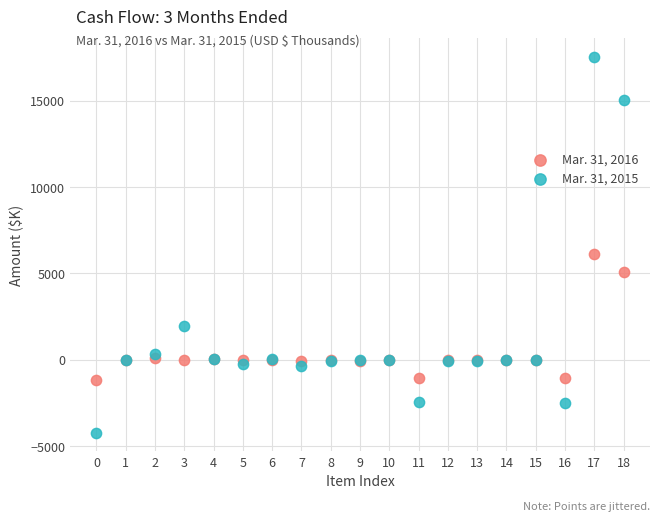

Across all series, what Y value is closest to 6651?

6101